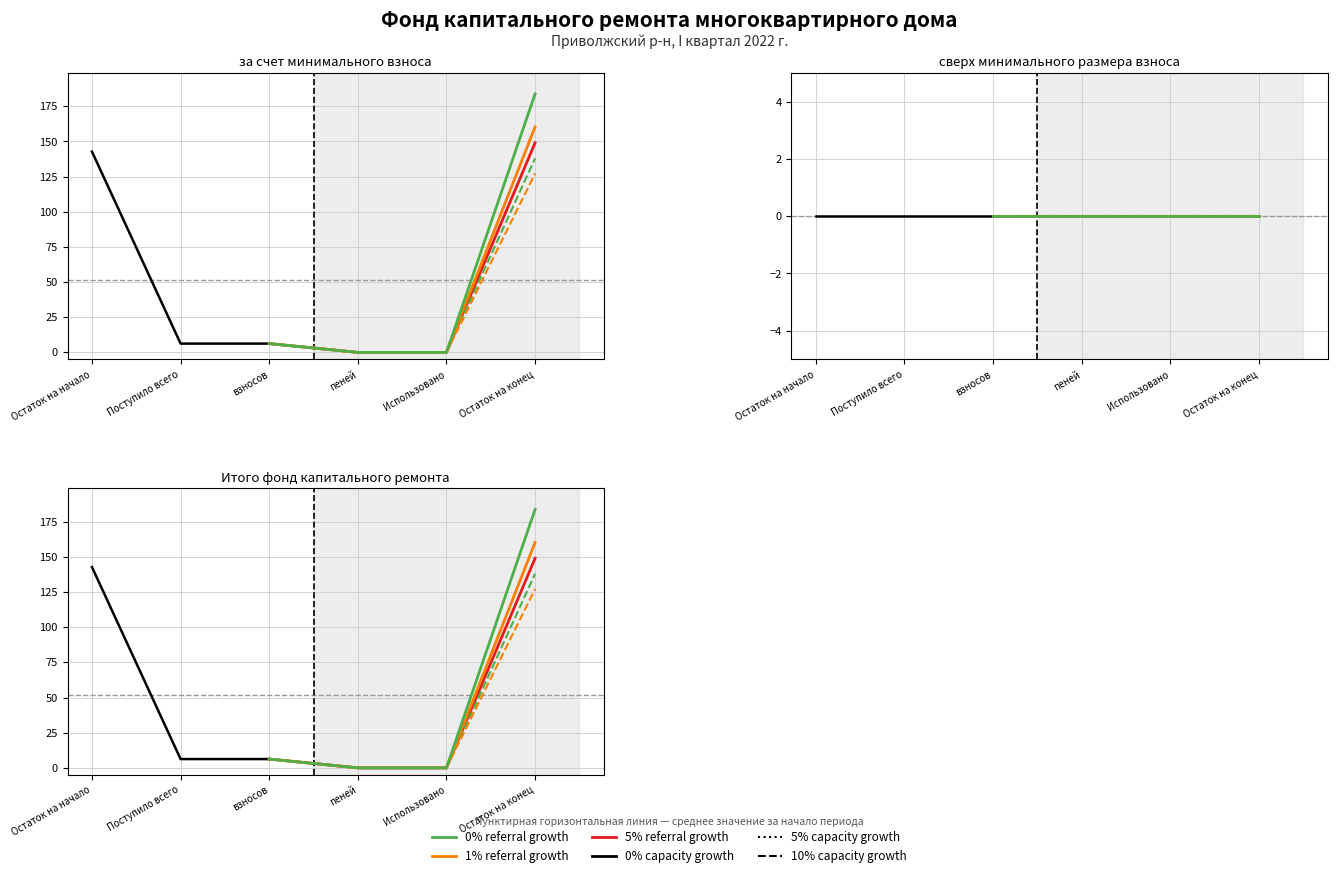

Which label corresponds to the largest value in the chart?

Остаток на конец